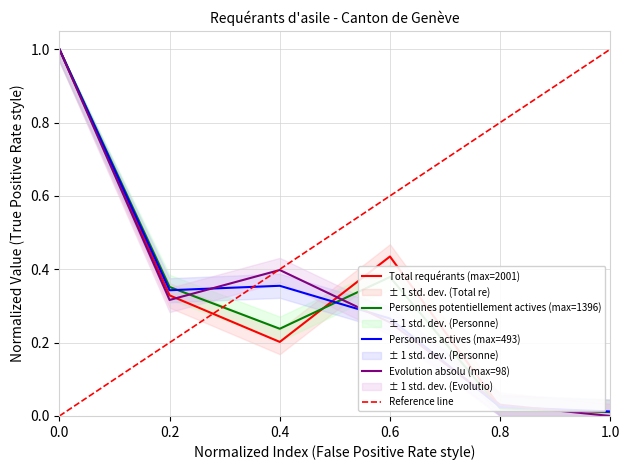

What are all the series names shown in the legend?

Total requérants, Personnes potentiellement actives, Personnes actives, Evolution absolu